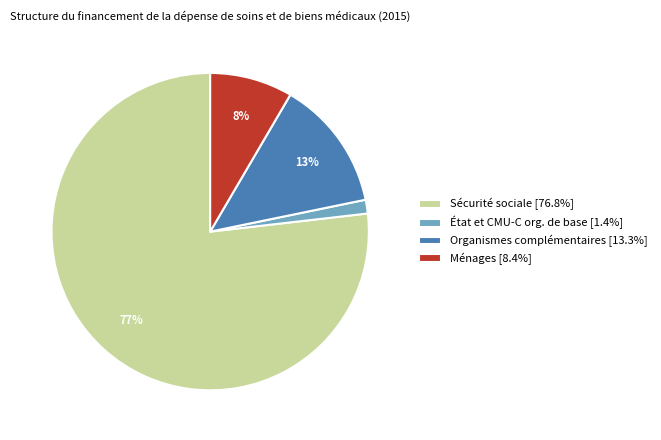

Is it true that Organismes complémentaires is 13% of the pie?

True